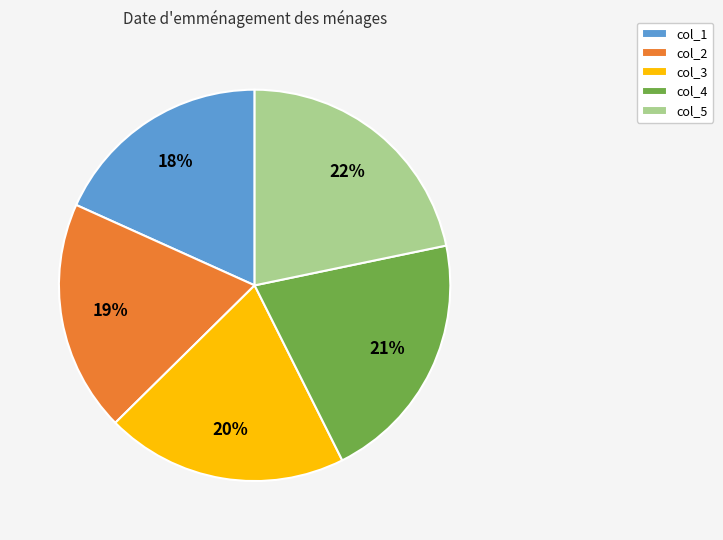

To the nearest percent, what portion does col_3 represent?

20%